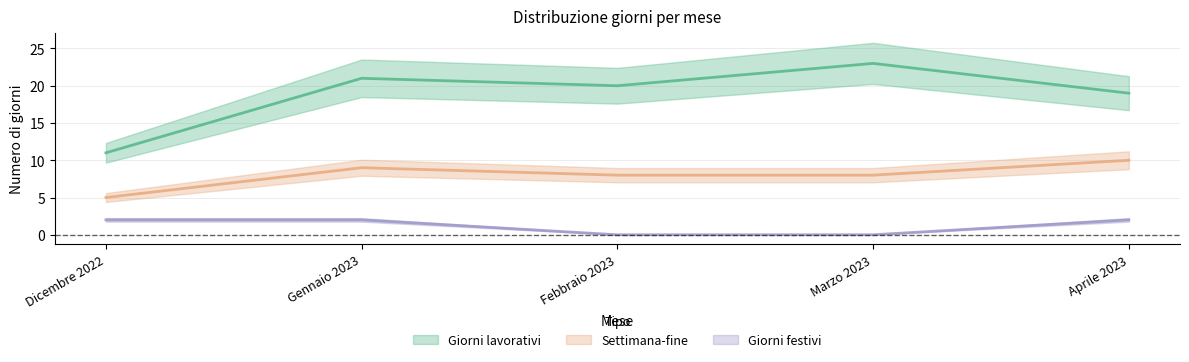

How many distinct data groups are displayed?

3